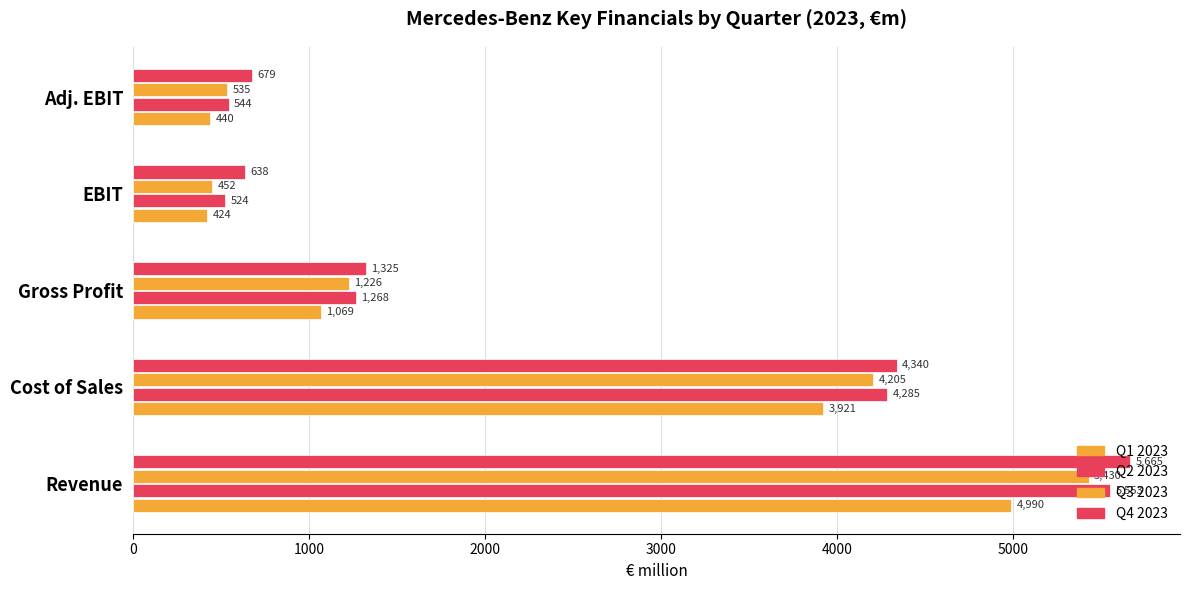

How many data points in Q3 2023 are less than 1226?

2